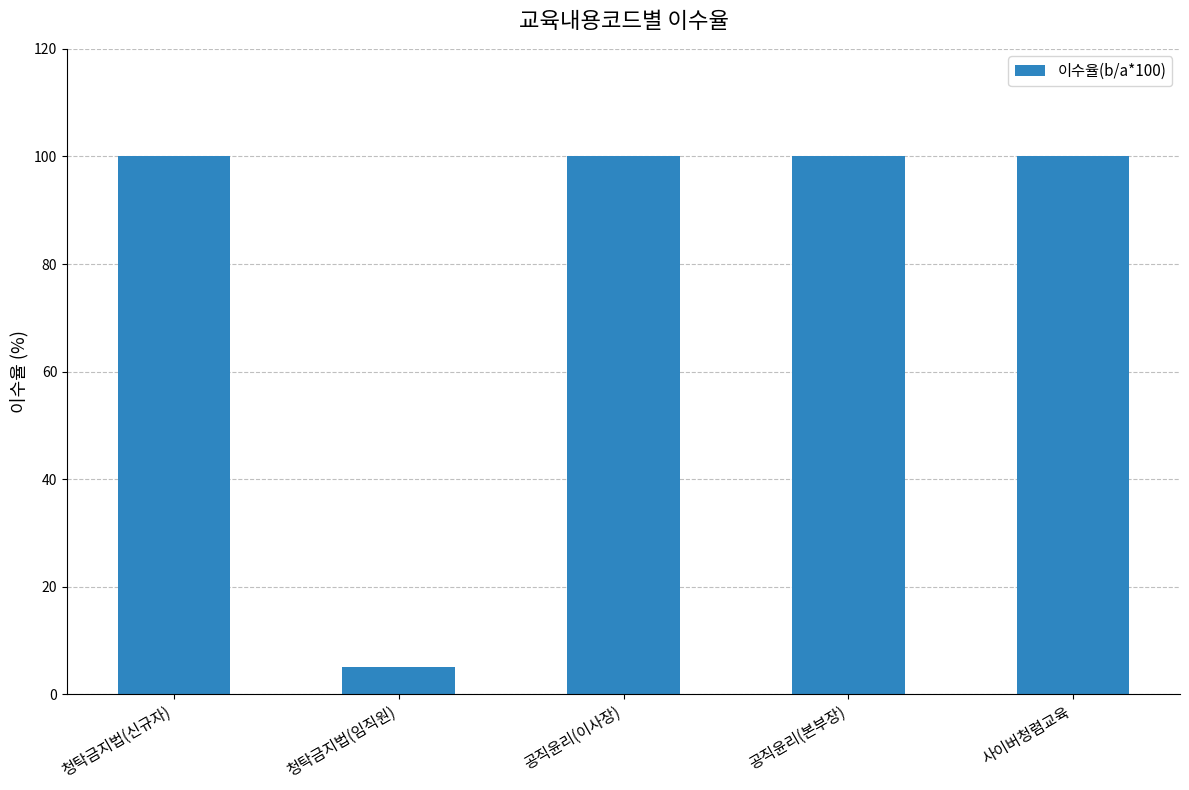

The chart shows a value of 100.0 at 사이버청렴교육. True or false?

True